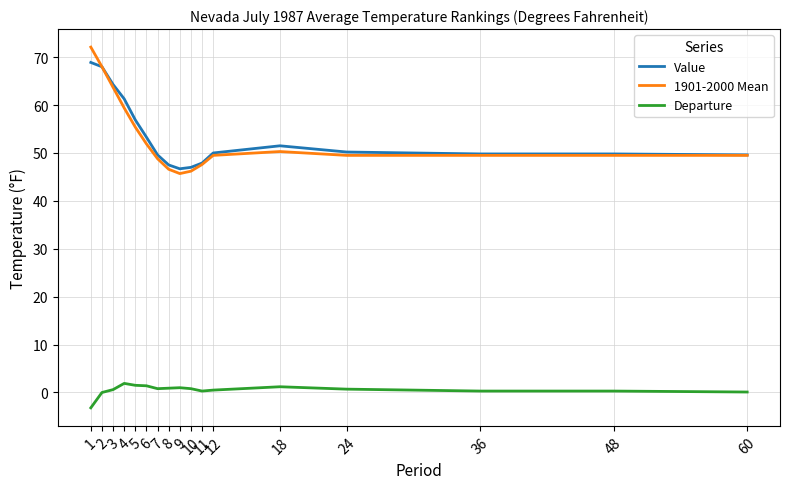

Where is the first local maximum for Value?

18